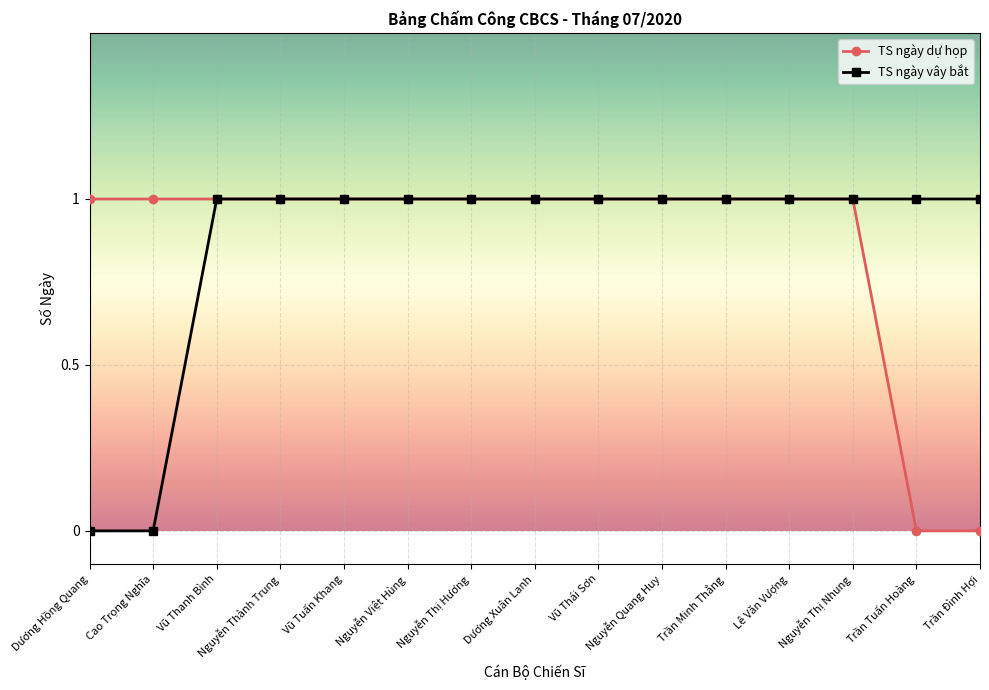

What is the label of the 14th point from the right?

Cao Trọng Nghĩa